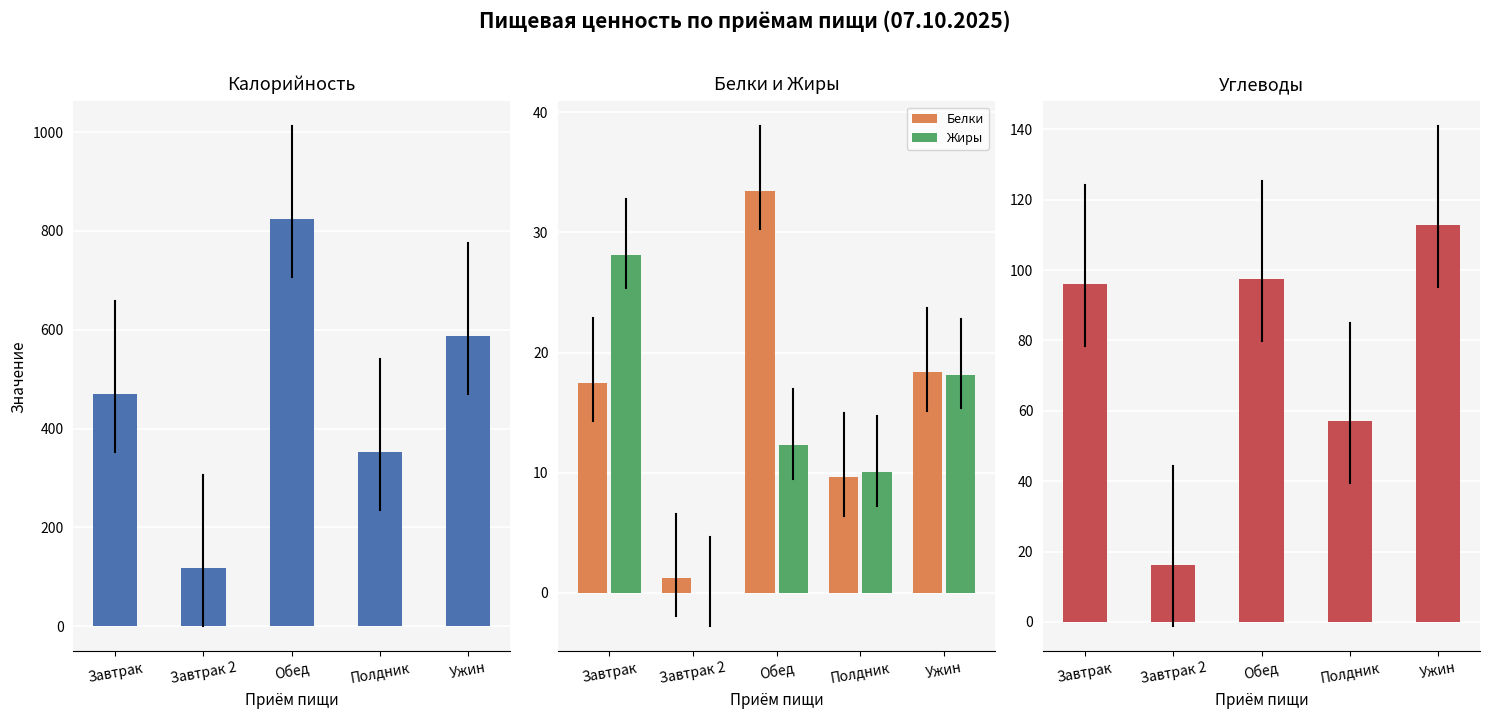

What position from the right is Завтрак 2?

4